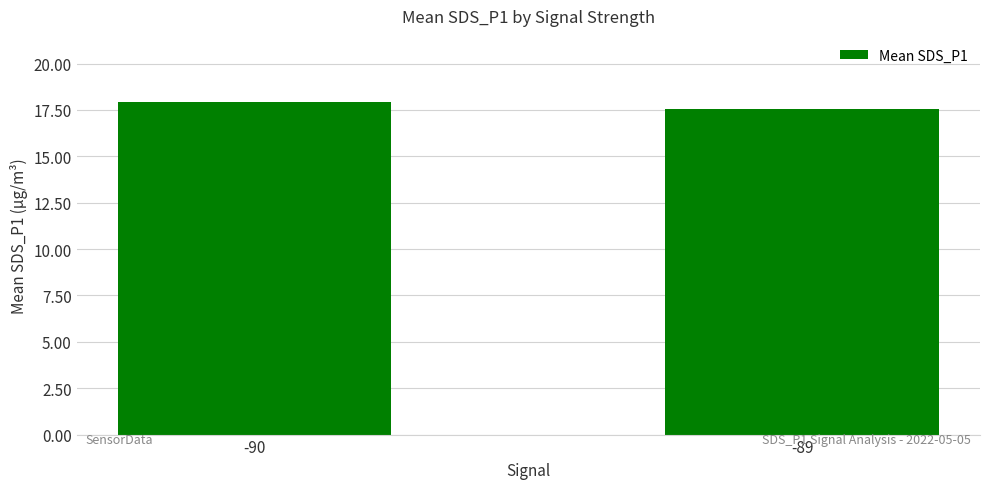

Approximately how many times larger is the value at -89 compared to -90?

1.0